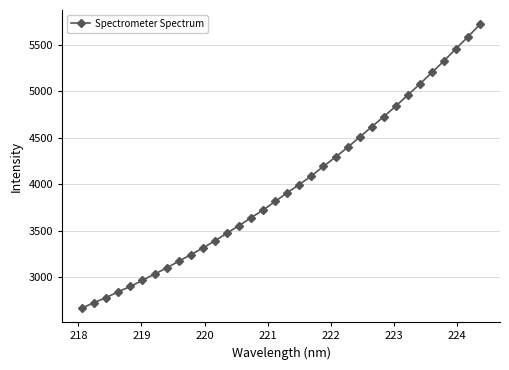

What is the value of the 29th point from the left?

5080.6